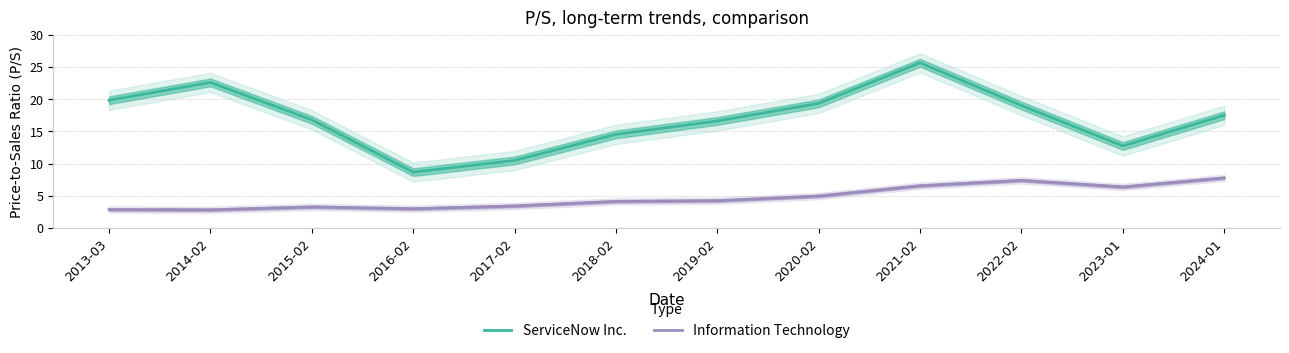

What are all the series names shown in the legend?

ServiceNow Inc., Information Technology